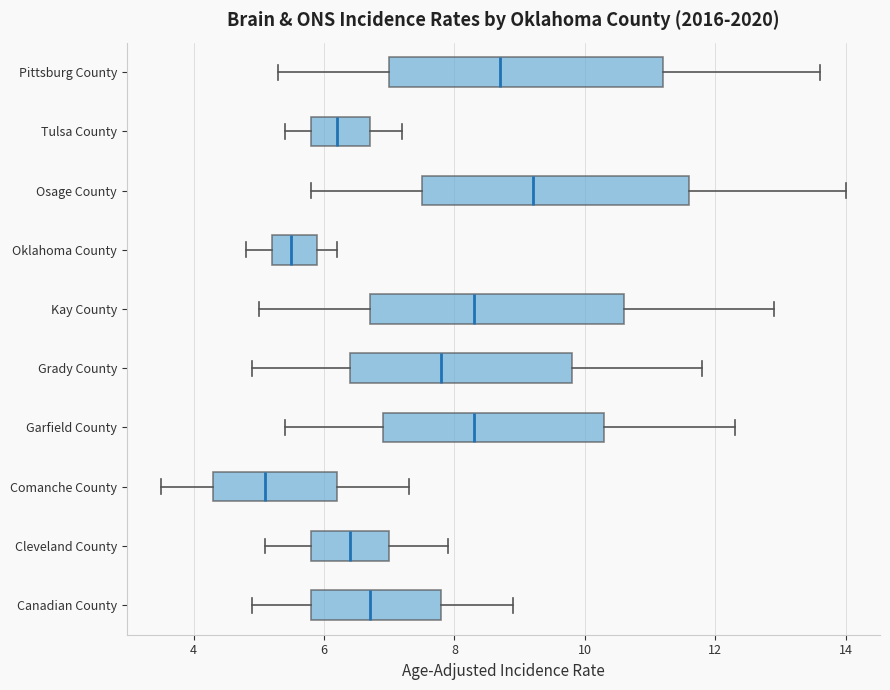

Where does the median line of the box for Canadian County sit on the x-axis? The values are not printed on the chart, so give them approximately, as read against the axis.

6.8